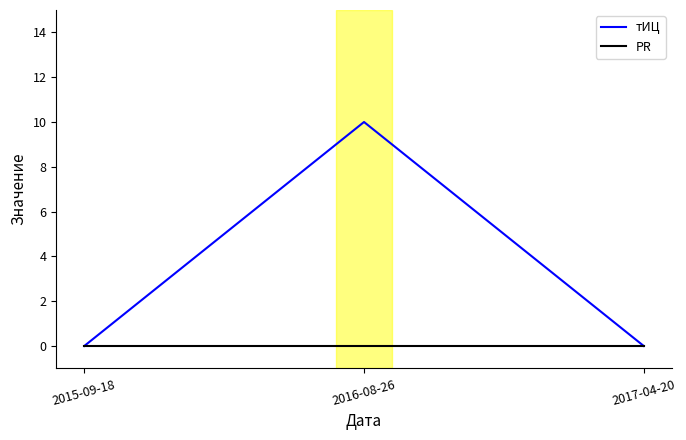

List the series in order of their overall mean, lowest first.

PR, тИЦ